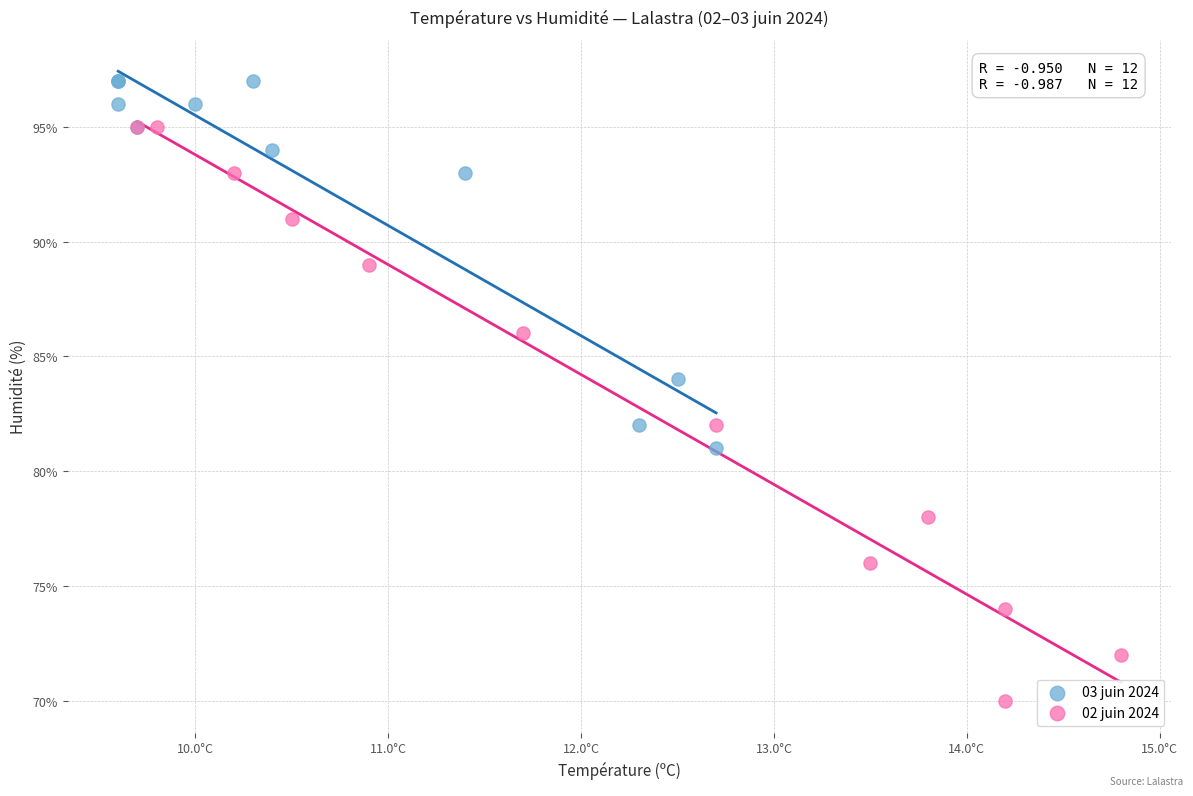

Which series has the widest spread of Y values?

02 juin 2024